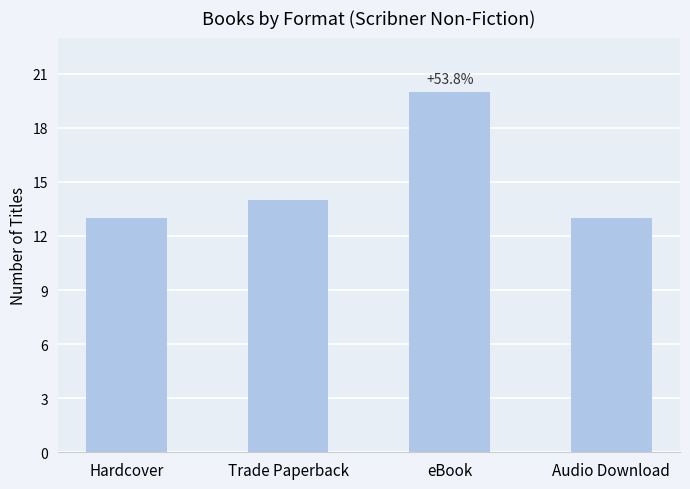

Read the value at Hardcover.

13